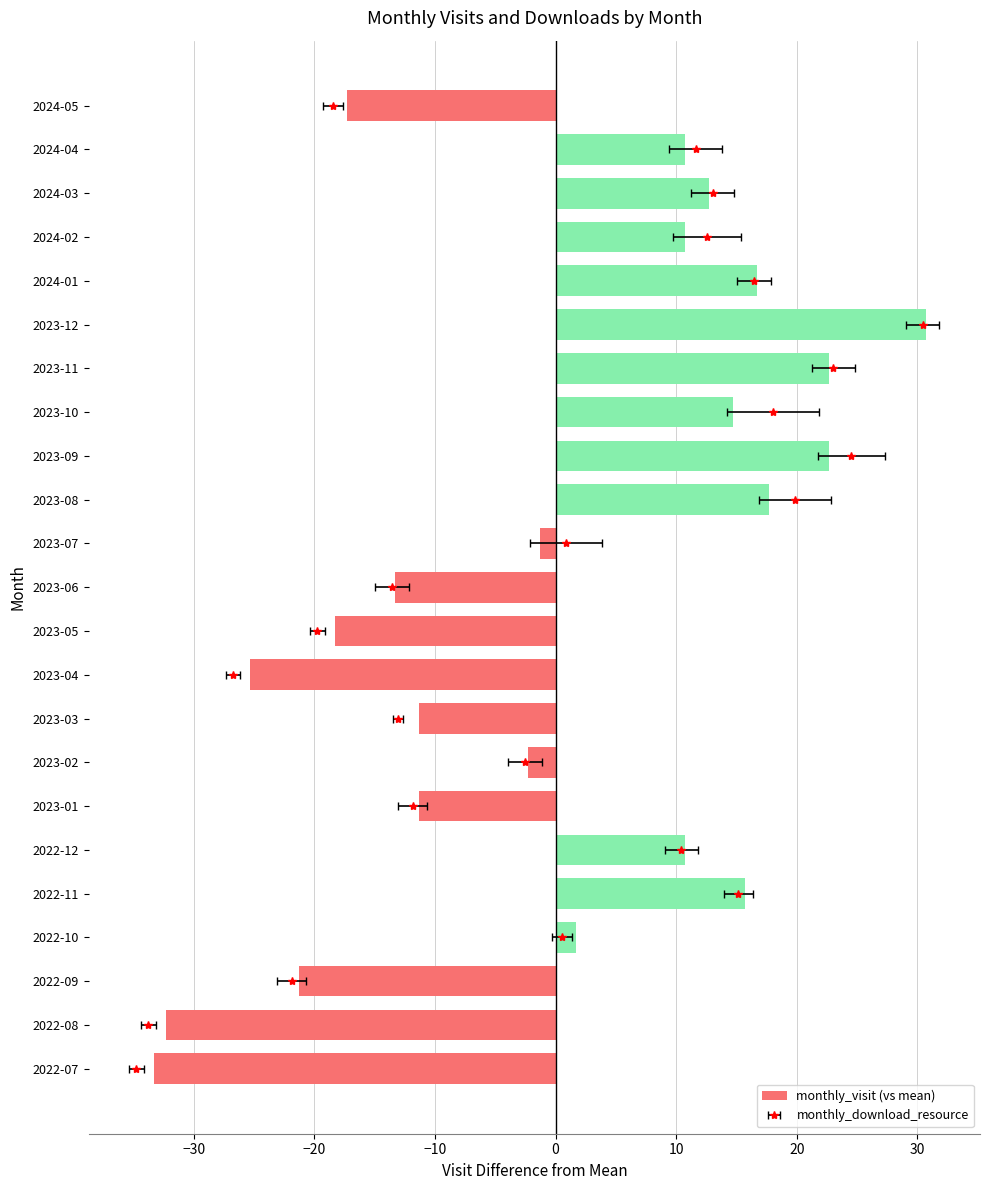

What is the sum of the values at 2022-11 and 2022-09?

-5.6